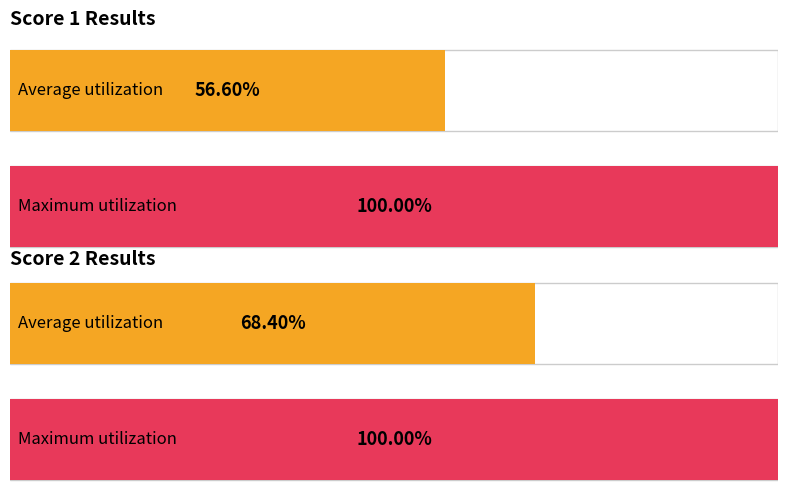

The value of Score 1 at 9 is 44. True or false?

False